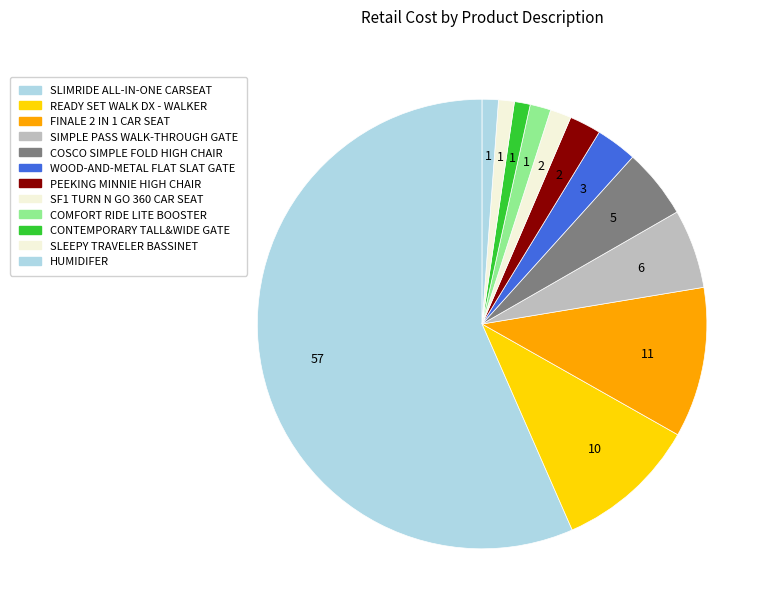

The HUMIDIFER slice represents 1% of the pie. True or false?

True